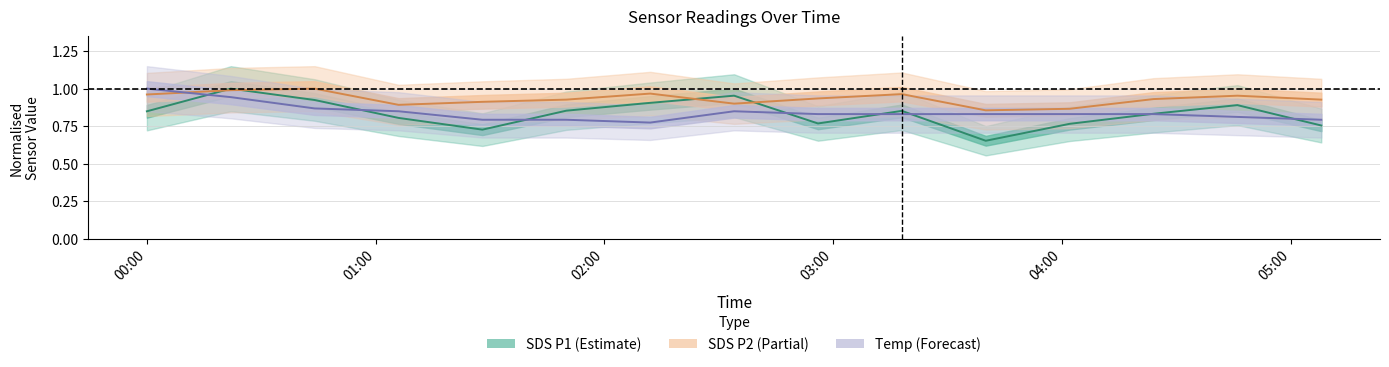

What is the value of the SDS_P2 point at the 11th from the left?

0.9